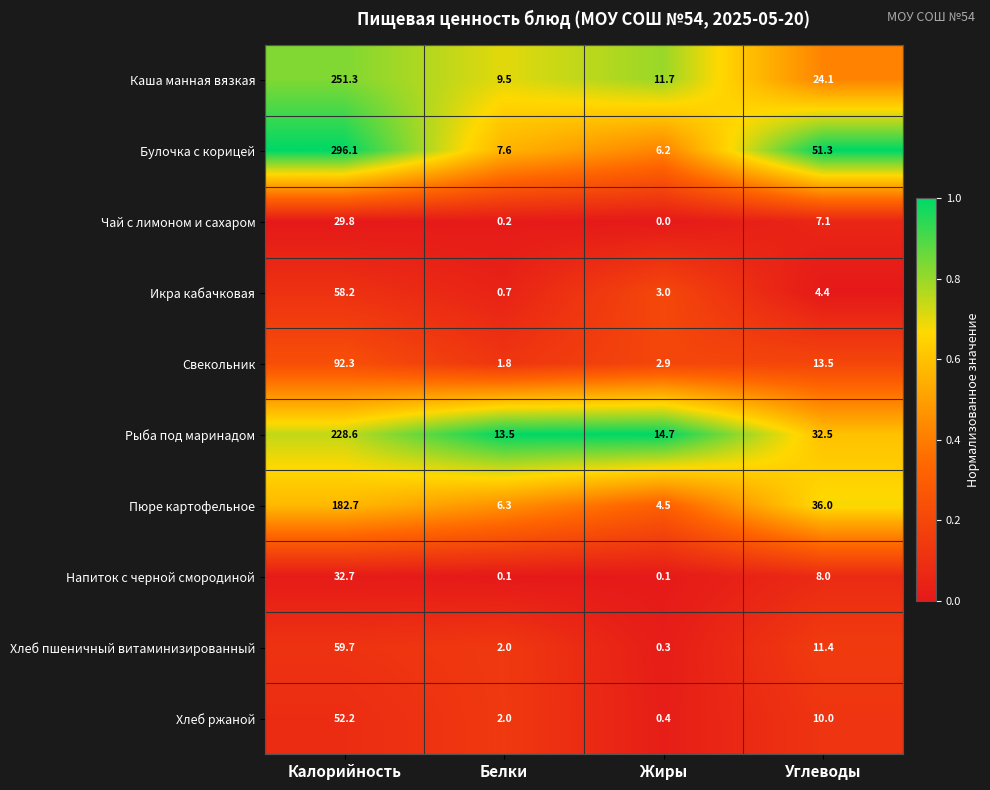

True or false: Икра кабачковая has a value of 58.2 at Калорийность.

True